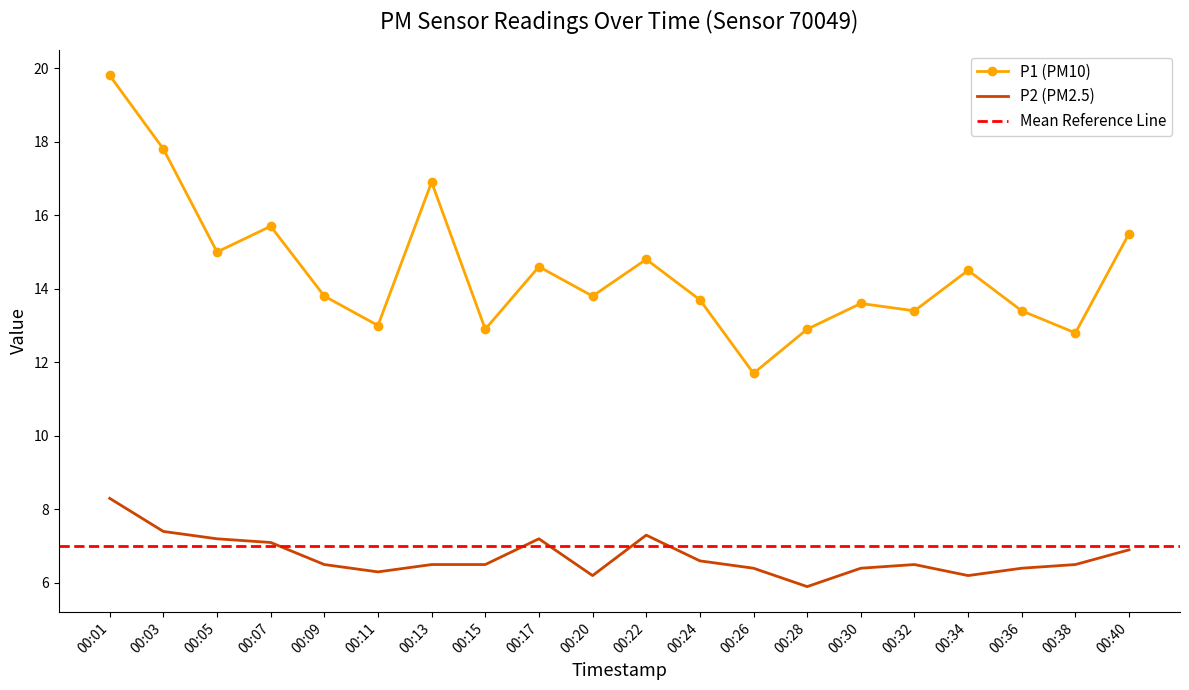

True or false: P1 (PM10) and P2 (PM2.5) cross at least once.

False